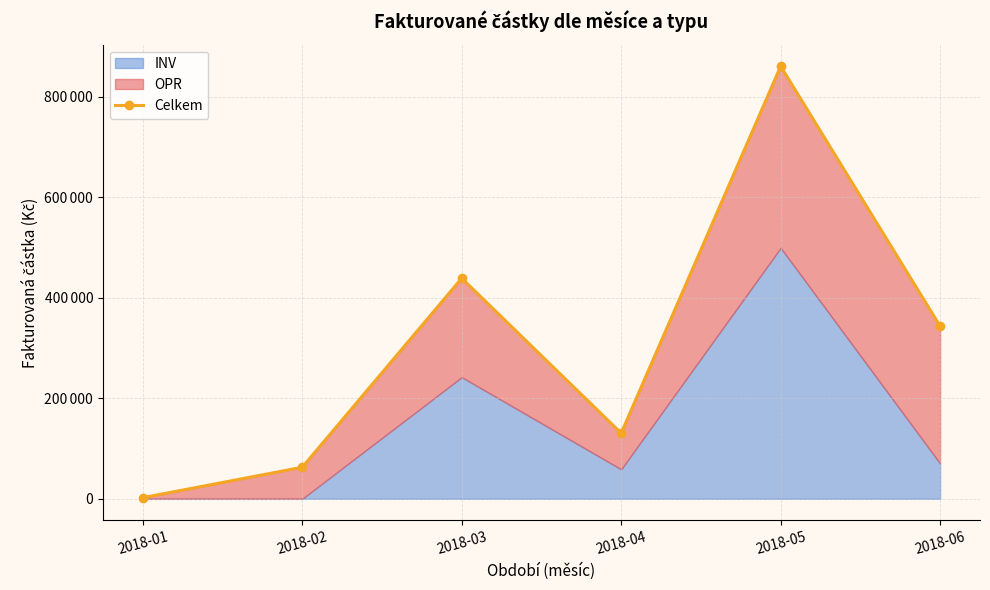

Reading left to right, list all the values displayed in this chart.

2018-01=2238.5	2018-02=62786.9	2018-03=438681.3	2018-04=130587.8	2018-05=860404.1	2018-06=343264.7